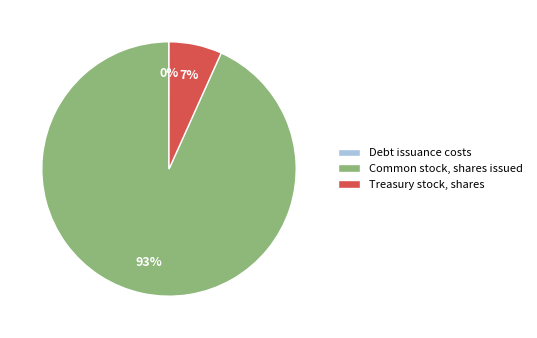

What percentage is the Common stock, shares issued slice, to the nearest percent?

93%